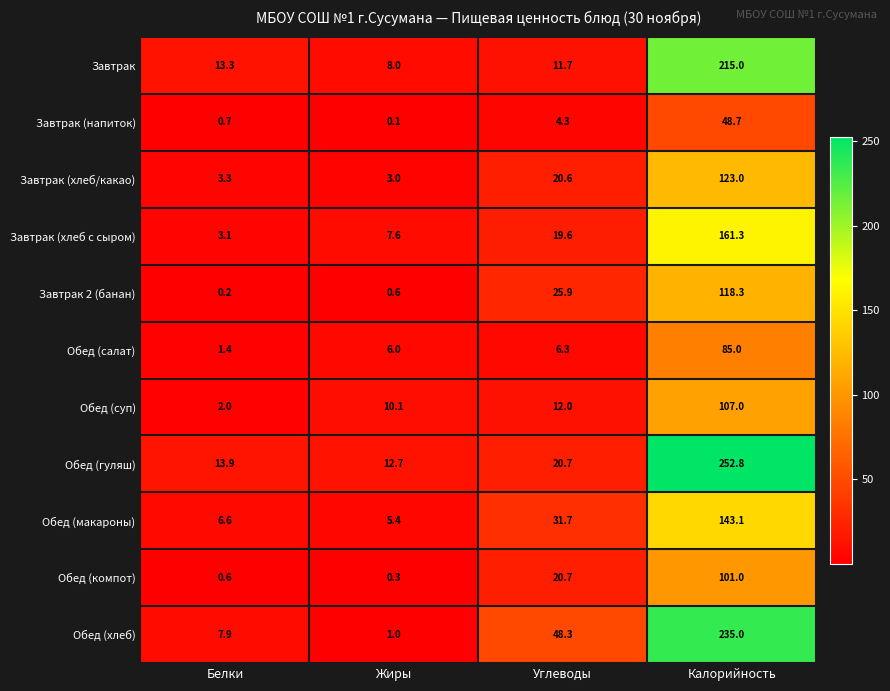

How many distinct data groups are displayed?

11